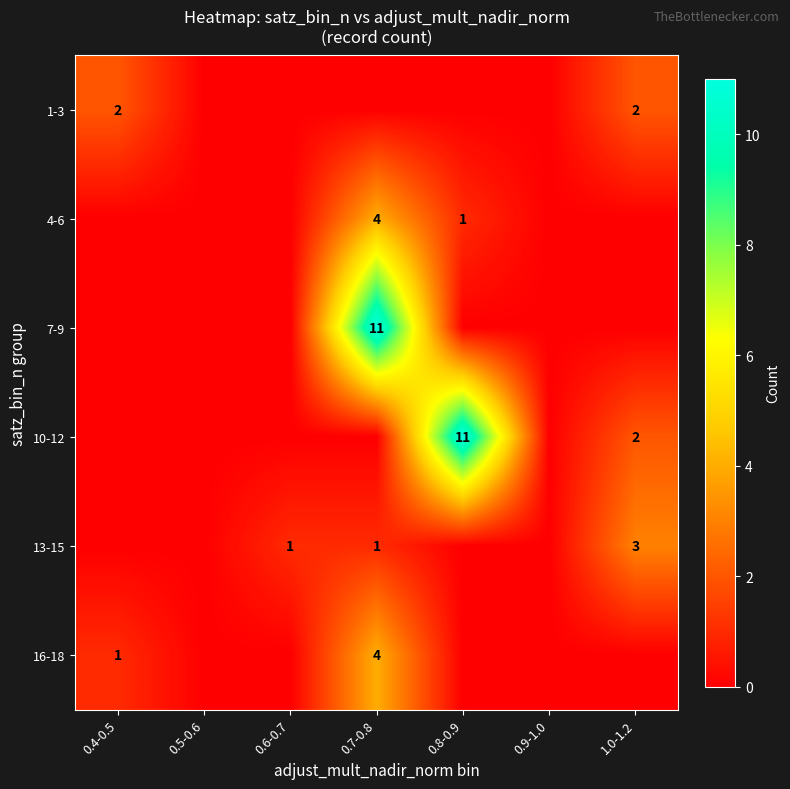

The value of 16-18 at 0.7-0.8 is 5. True or false?

False